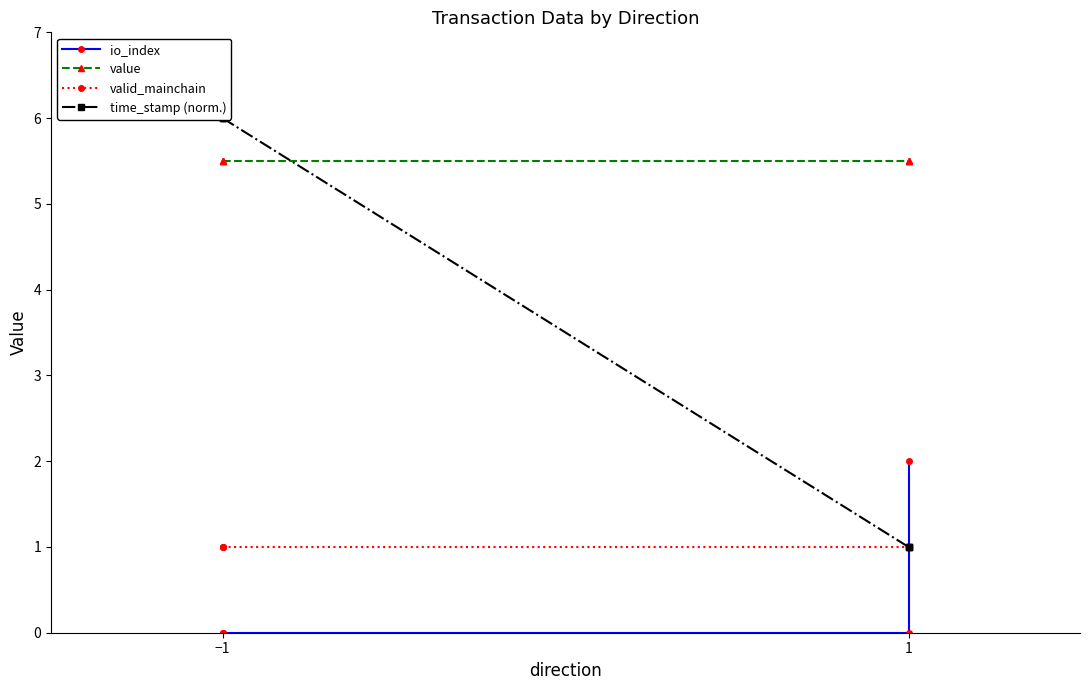

Which series has the largest total across all categories?

value